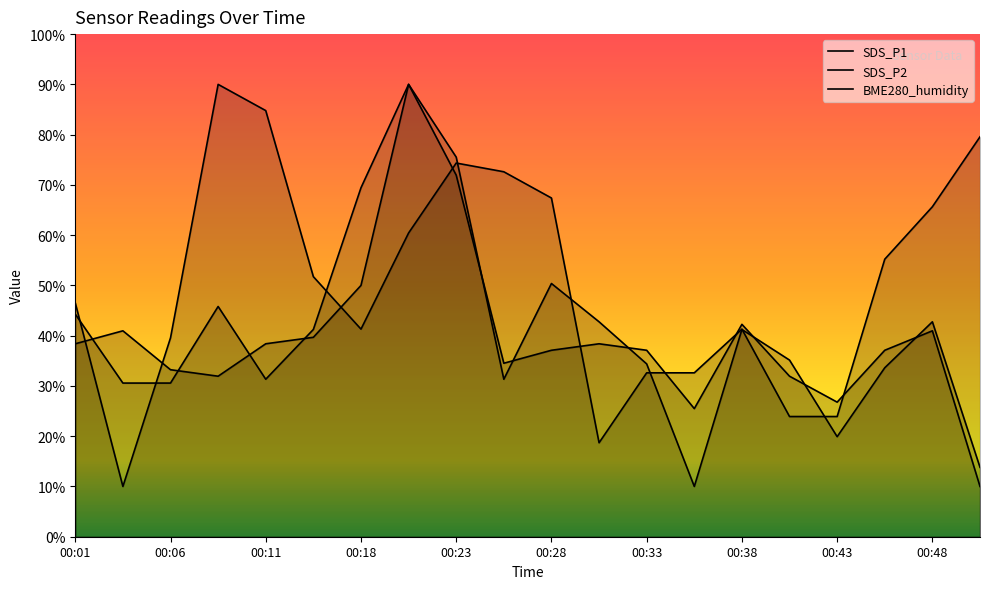

True or false: SDS_P2 has a value of 54.5 at 00:46.

False